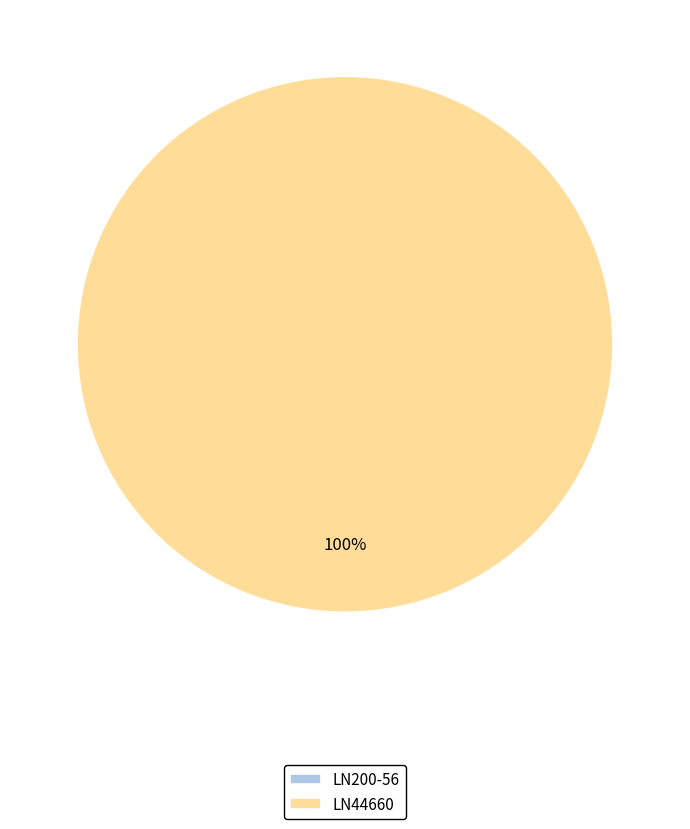

The LN200-56 slice represents 0% of the pie. True or false?

True